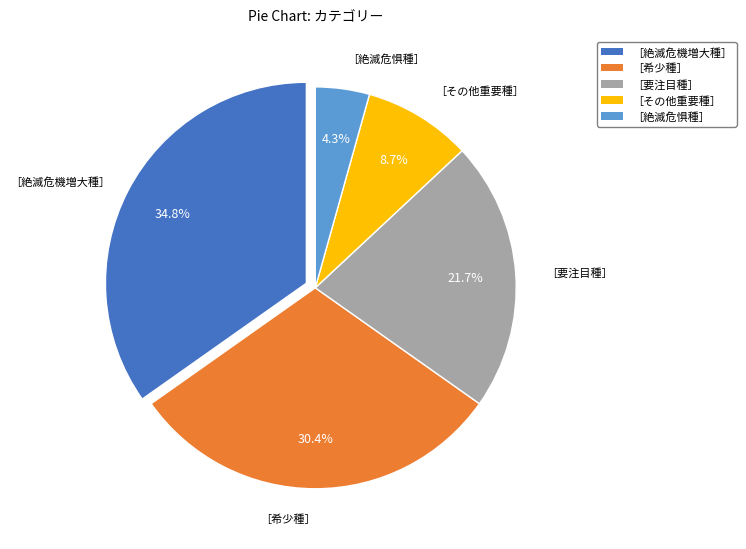

Rank the categories by value from highest to lowest.

［絶滅危機増大種］, ［希少種］, ［要注目種］, ［その他重要種］, ［絶滅危惧種］